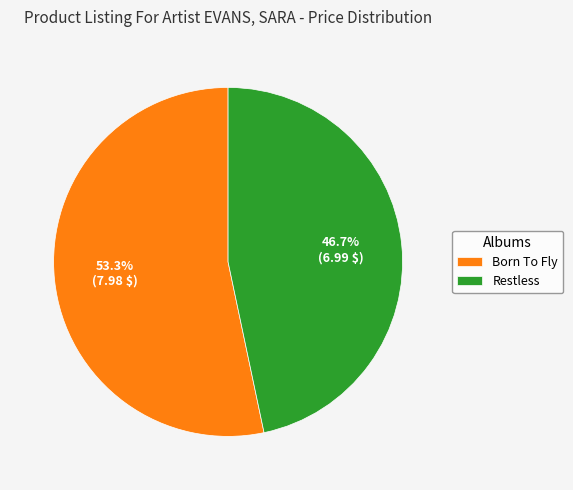

Which slice is the smallest?

Restless